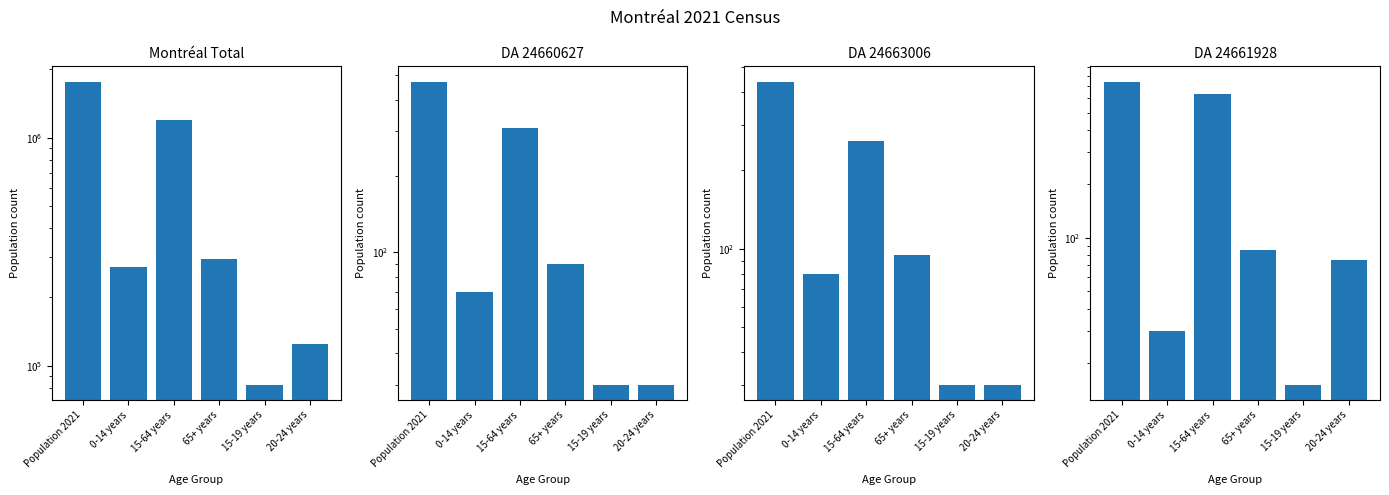

What is the smallest value displayed?

15